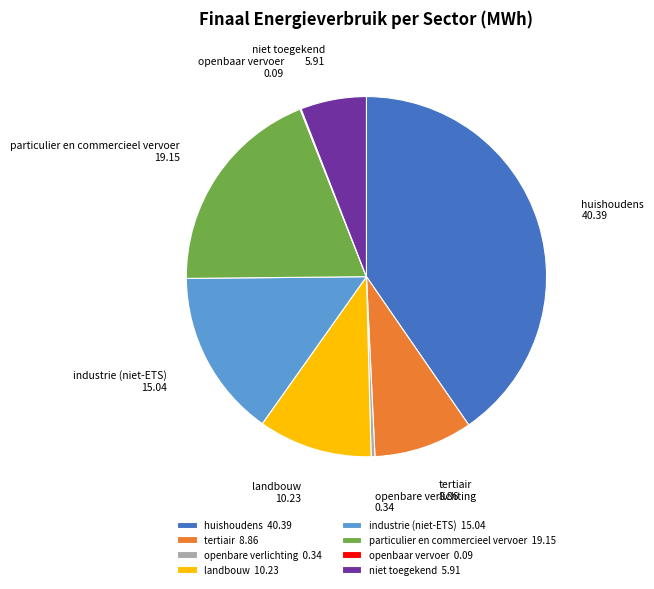

Between huishoudens and landbouw, which is larger?

huishoudens